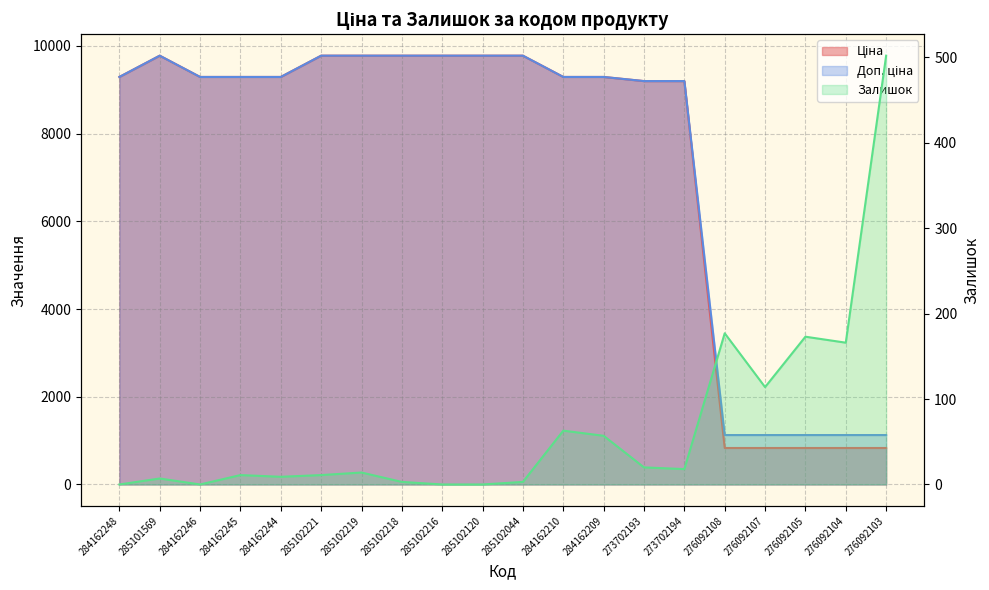

Which series has the largest total across all categories?

Доп. ціна